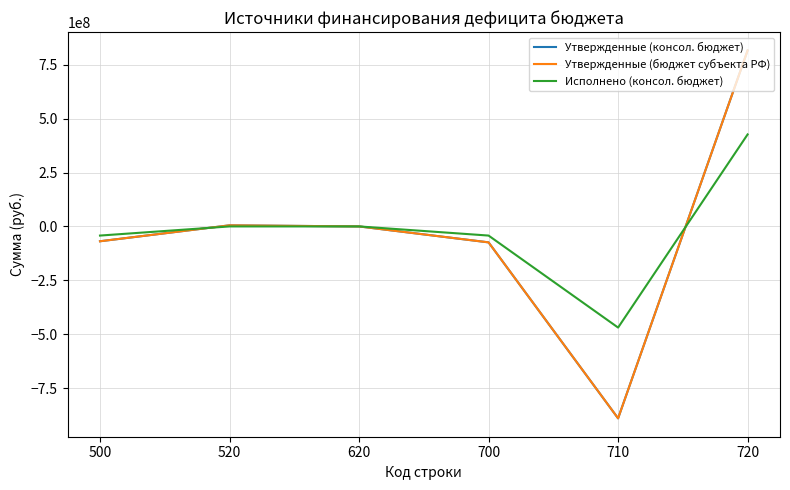

True or false: Утвержденные (бюджет субъекта РФ) has a value of -509311724.7 at 710.

False